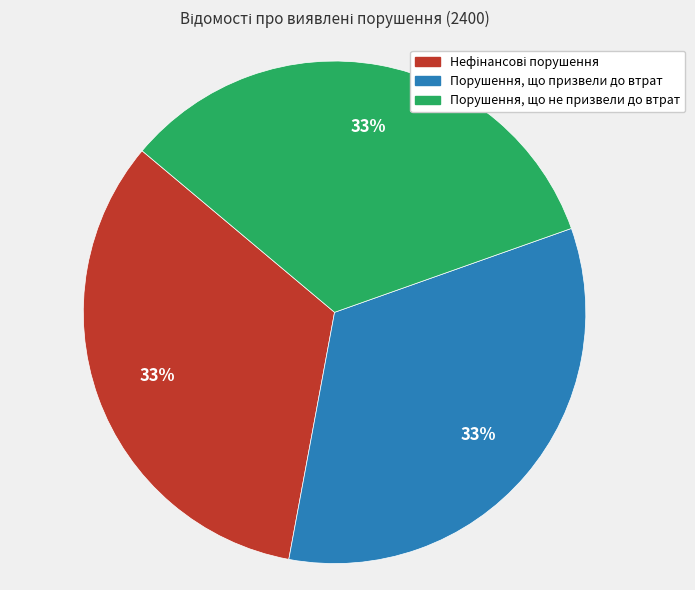

Is Порушення, що призвели до втрат the majority of the pie?

No